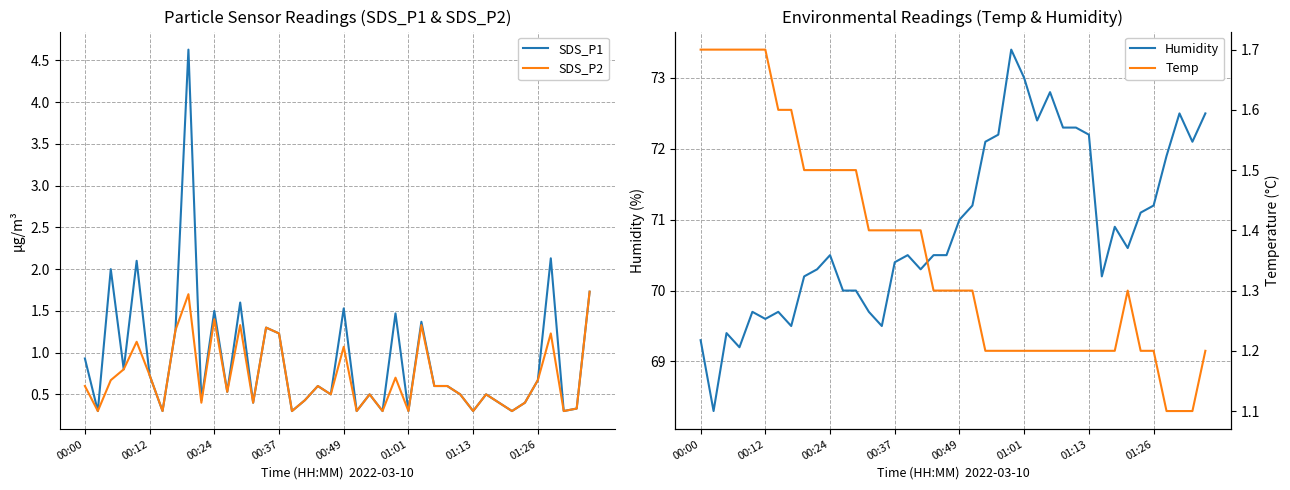

Reading right to left, extract all data points from this chart.

SDS_P1: 1.7	0.3	0.3	2.1	0.7	0.4	0.3	0.4	0.5	0.3	0.5	0.6	0.6	1.4	0.3	1.5	0.3	0.5	0.3	1.5	0.5	0.6	0.4	0.3	1.2	1.3	0.4	1.6	0.5	1.5	0.4	4.6	1.3	0.3	0.7	2.1	0.8	2.0	0.3	0.9
SDS_P2: 1.7	0.3	0.3	1.2	0.7	0.4	0.3	0.4	0.5	0.3	0.5	0.6	0.6	1.3	0.3	0.7	0.3	0.5	0.3	1.1	0.5	0.6	0.4	0.3	1.2	1.3	0.4	1.3	0.5	1.4	0.4	1.7	1.3	0.3	0.7	1.1	0.8	0.7	0.3	0.6
Humidity: 72.5	72.1	72.5	71.9	71.2	71.1	70.6	70.9	70.2	72.2	72.3	72.3	72.8	72.4	73.0	73.4	72.2	72.1	71.2	71.0	70.5	70.5	70.3	70.5	70.4	69.5	69.7	70.0	70.0	70.5	70.3	70.2	69.5	69.7	69.6	69.7	69.2	69.4	68.3	69.3
Temp: 1.2	1.1	1.1	1.1	1.2	1.2	1.3	1.2	1.2	1.2	1.2	1.2	1.2	1.2	1.2	1.2	1.2	1.2	1.3	1.3	1.3	1.3	1.4	1.4	1.4	1.4	1.4	1.5	1.5	1.5	1.5	1.5	1.6	1.6	1.7	1.7	1.7	1.7	1.7	1.7